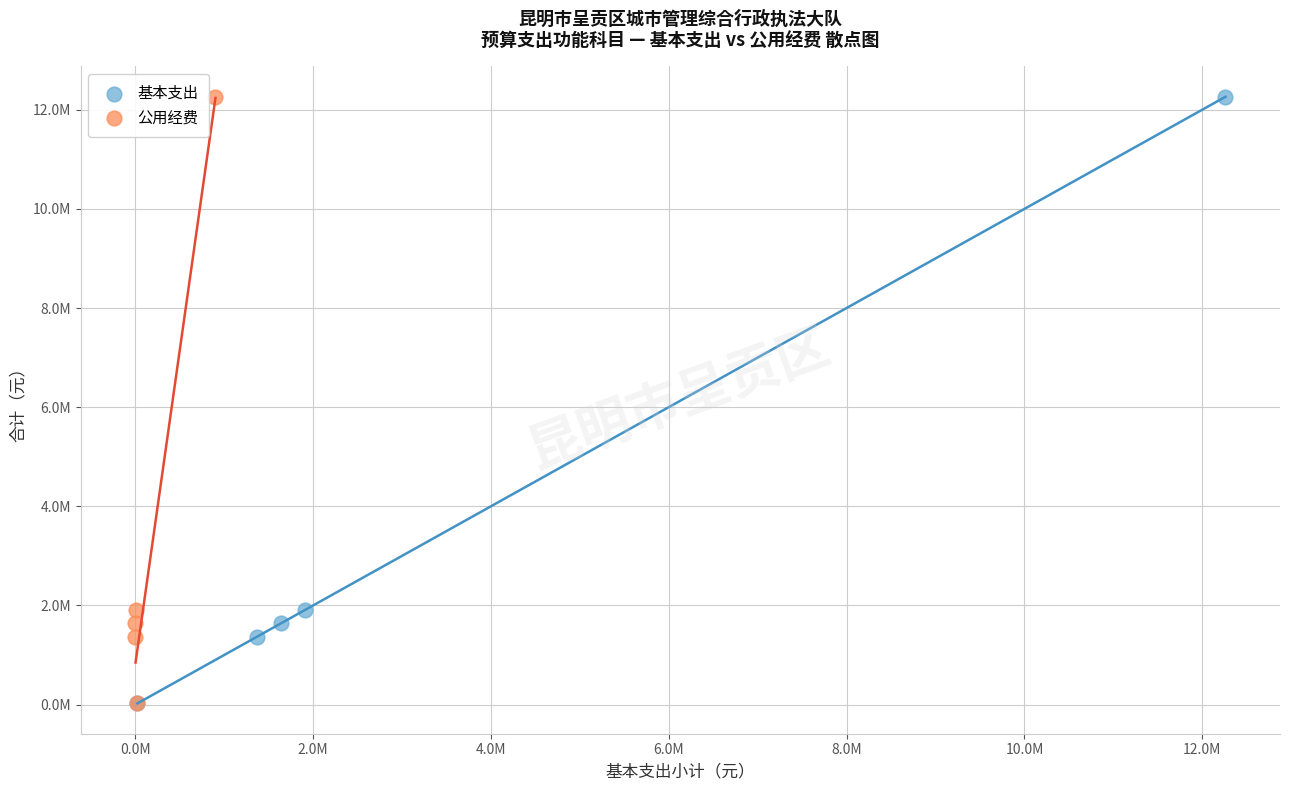

What are all the series names shown in the legend?

基本支出, 公用经费